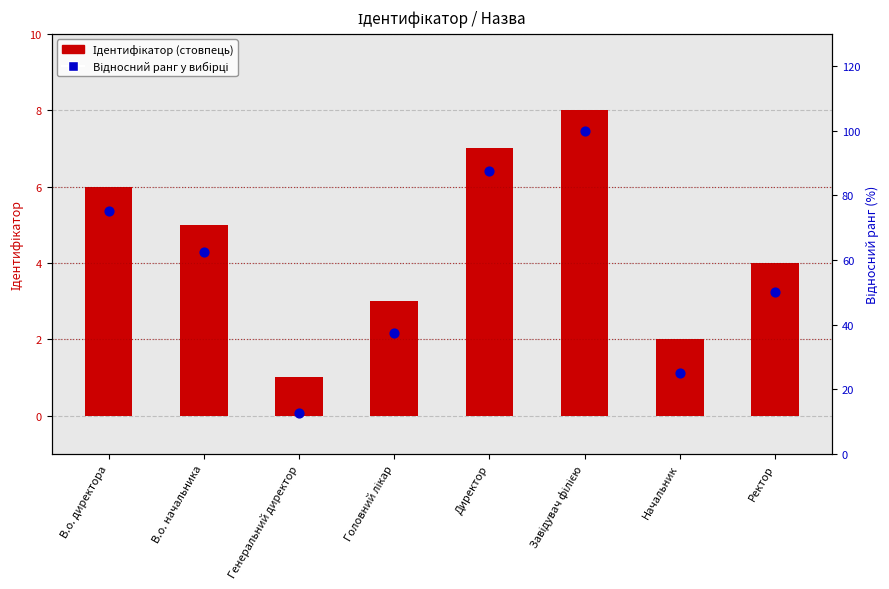

Which series reaches the minimum Y coordinate?

Ідентифікатор